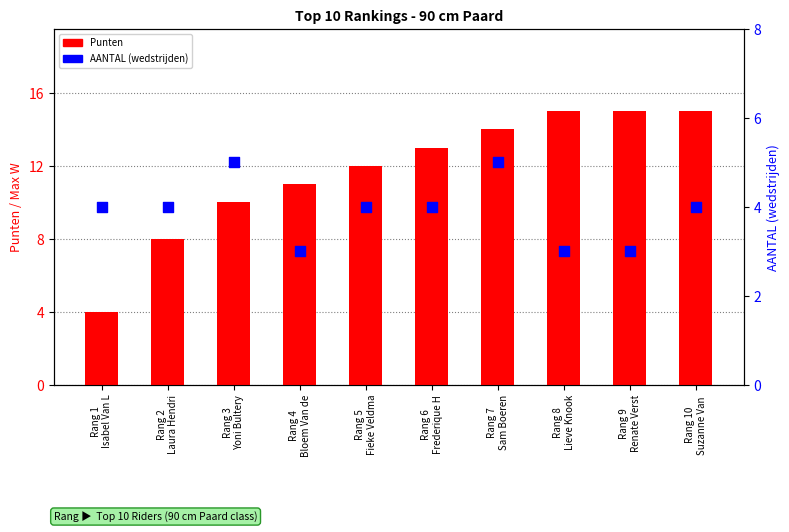

What is the total value across all series at Rang 3
Yoni Bultery?

15